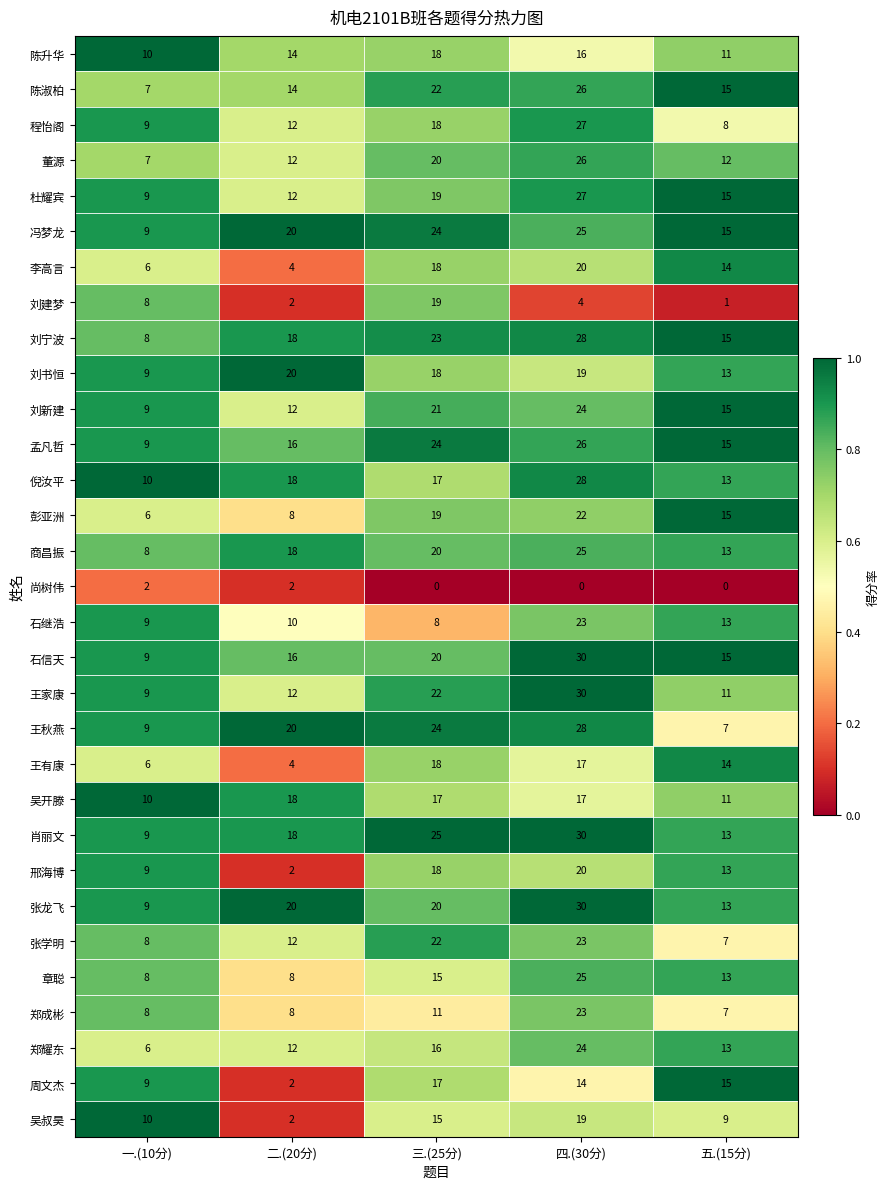

What is the sum of the 董源 values at 五.(15分) and 三.(25分)?

32